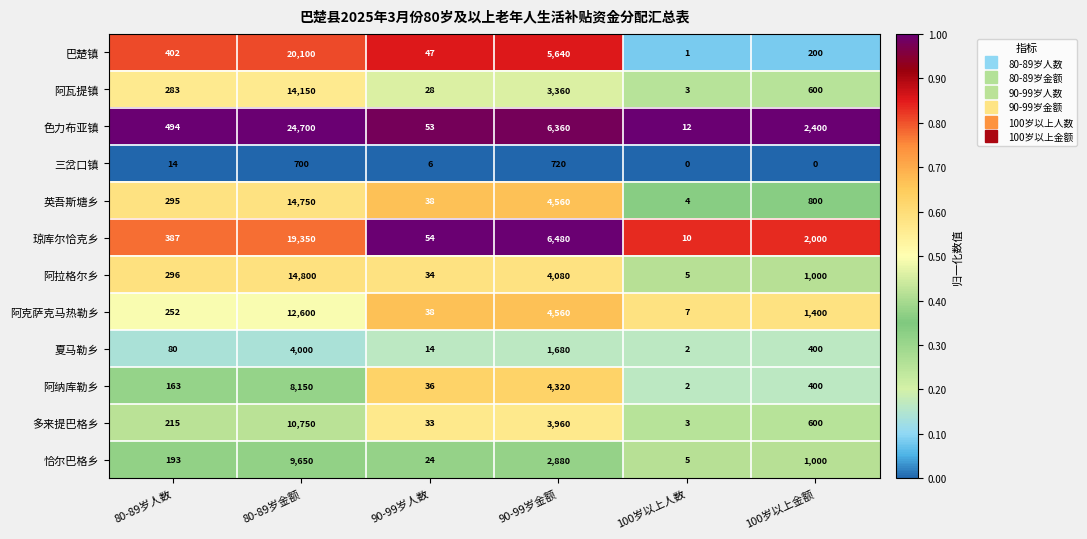

What is the difference between the 恰尔巴格乡 values at 80-89岁金额 and 90-99岁人数?

9626